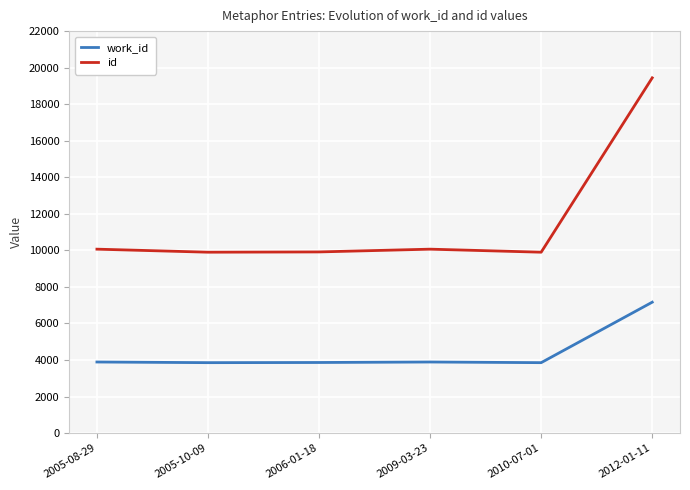

Which series has the widest spread of values?

id